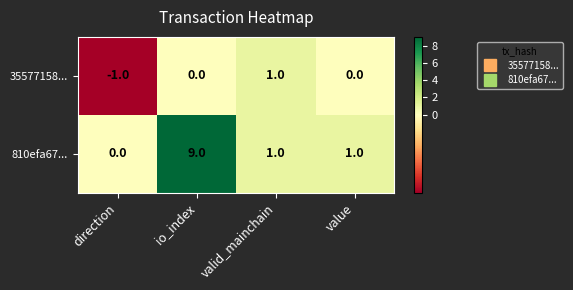

What value does the 810efa67... series have at io_index?

9